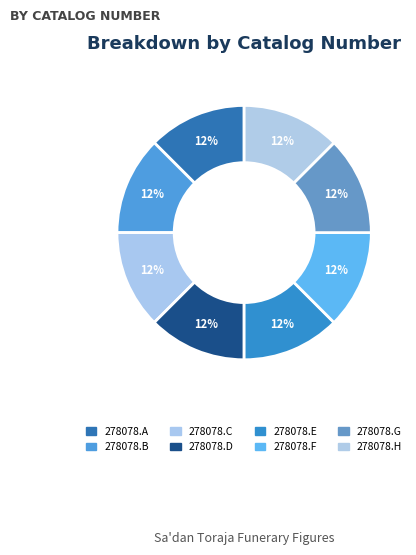

Does any single category account for the majority?

No